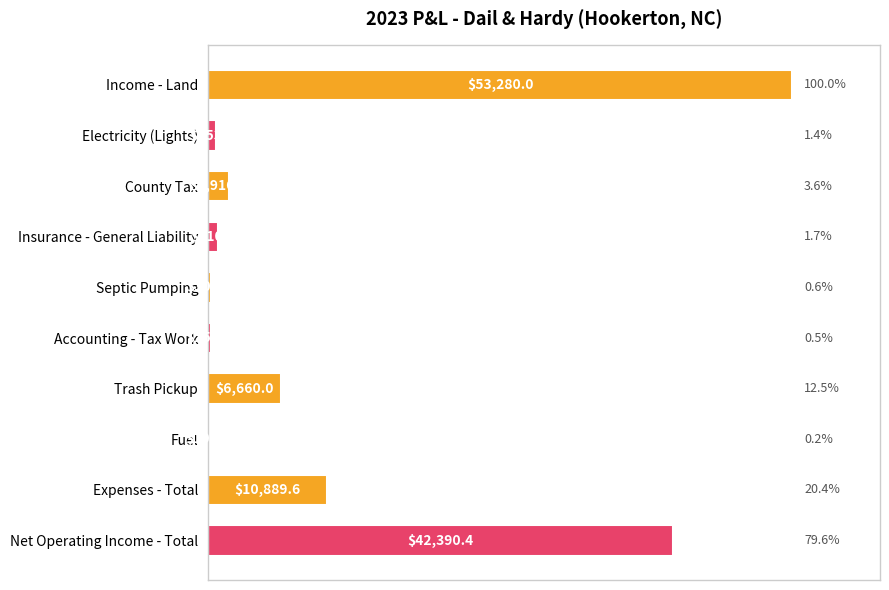

What value does the data have at Trash Pickup?

6660.0